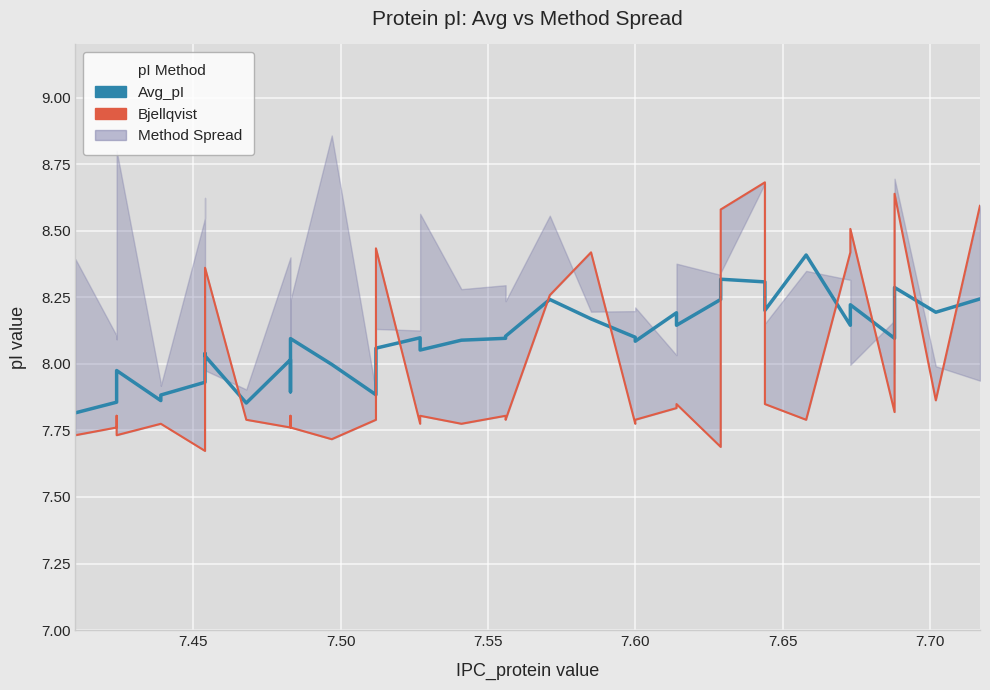

How many interior local valleys does the Bjellqvist series have?

12